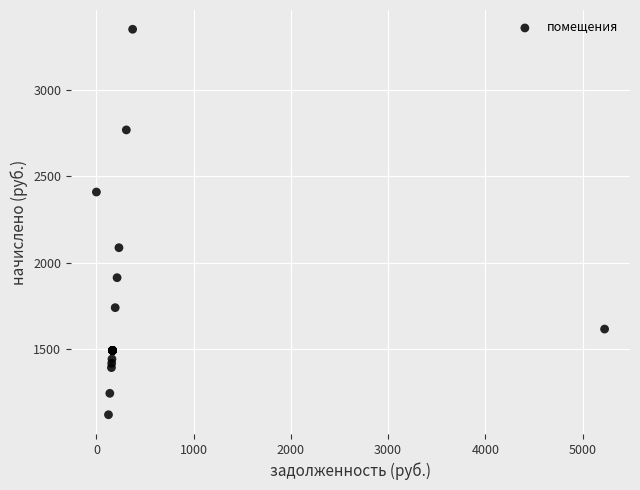

What Y value in the scatter plot is closest to 2235?

2086.6